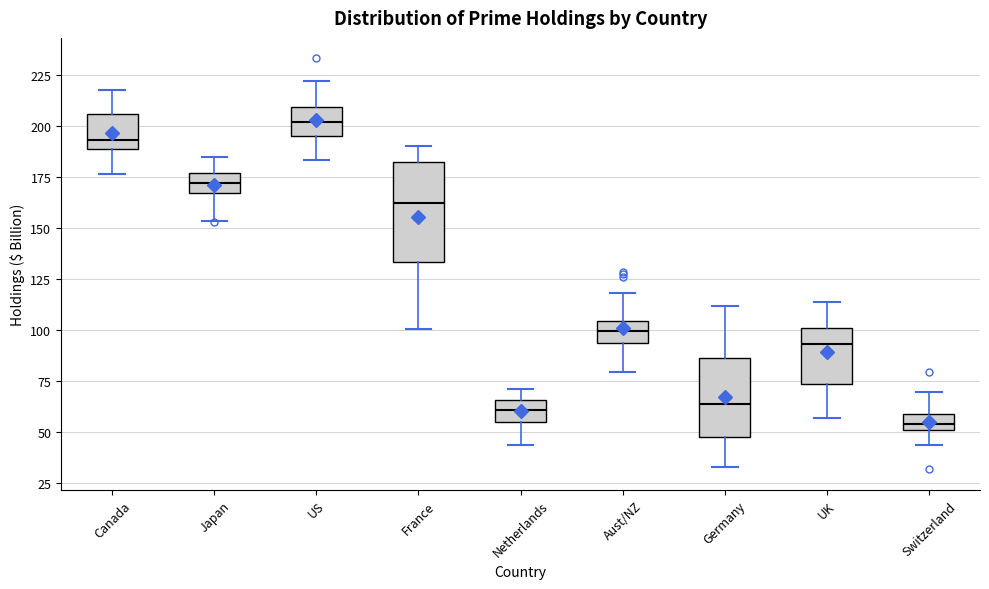

Which box's median line is the lowest?

Switzerland